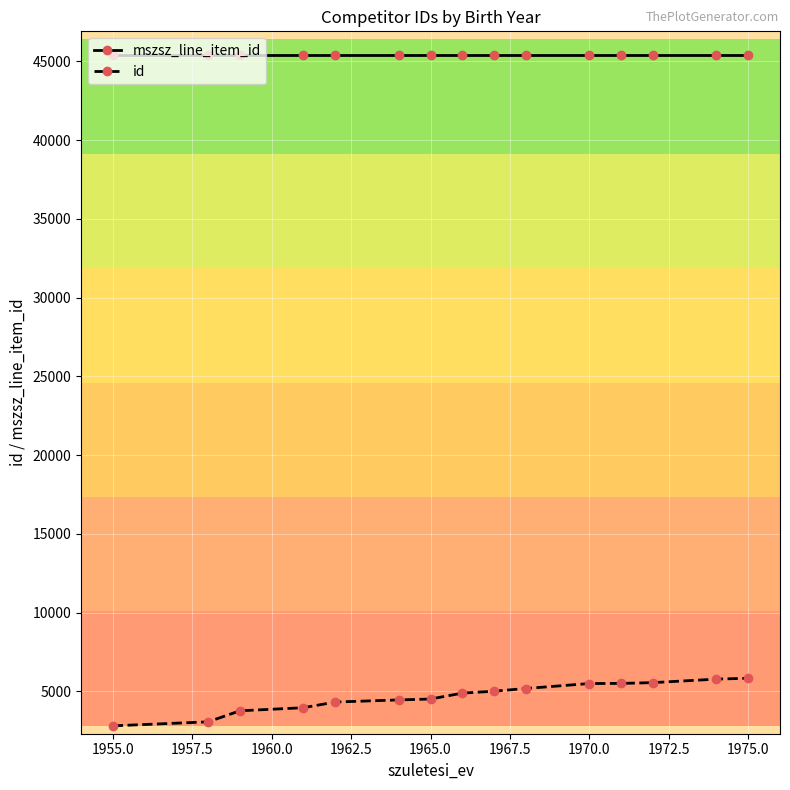

True or false: id and mszsz_line_item_id cross at least once.

False